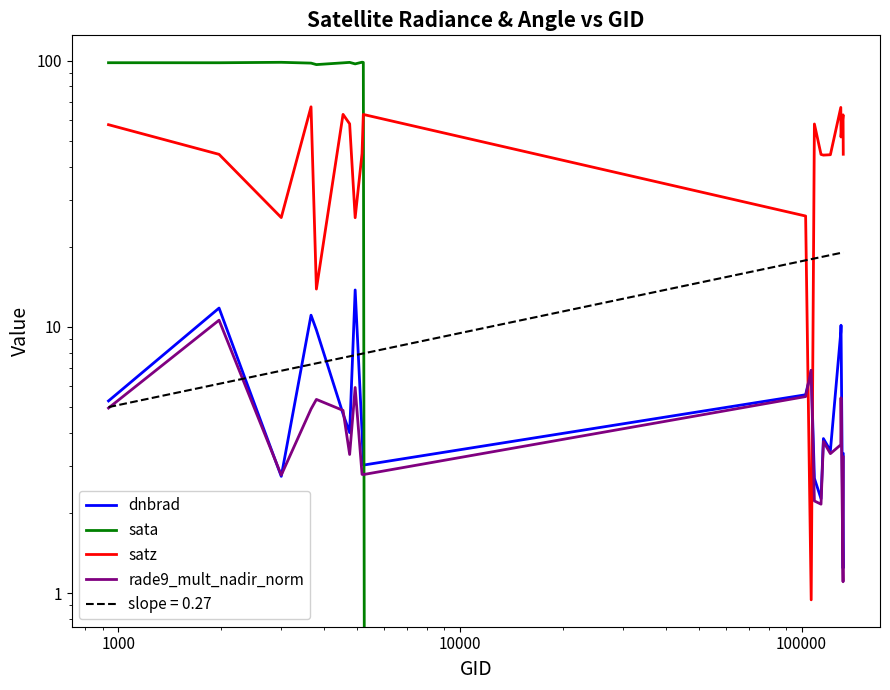

How many series are shown in this chart?

4